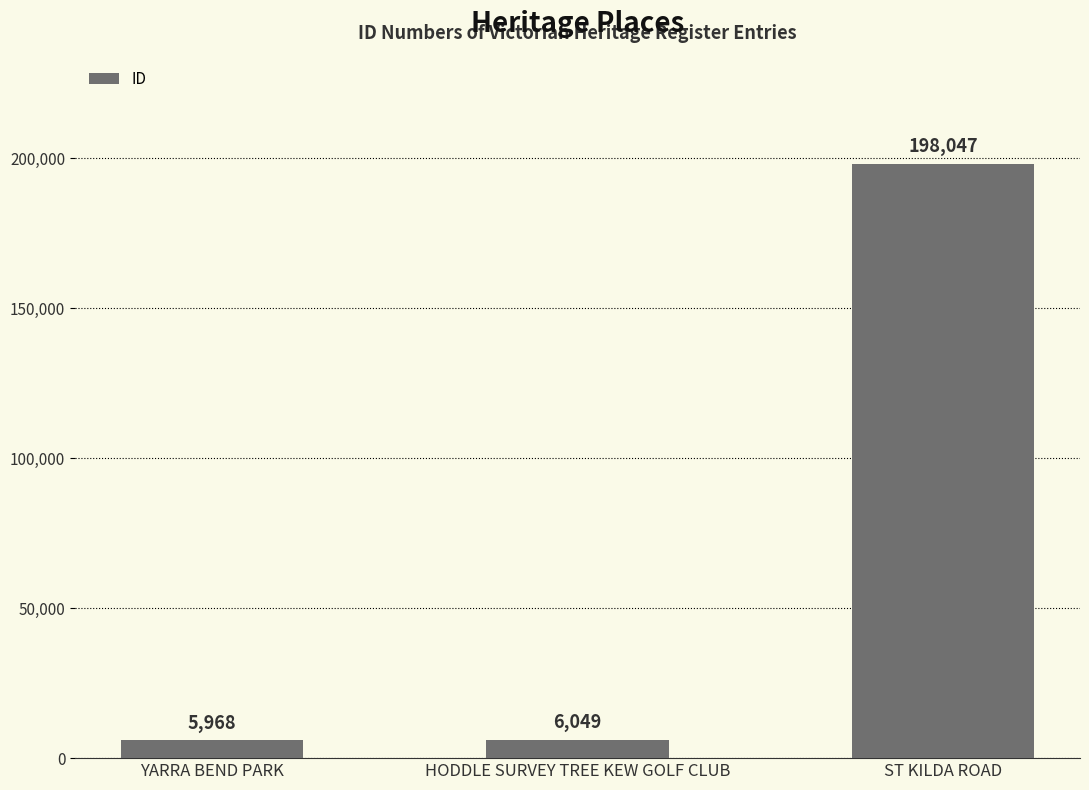

Which category has the lowest value across all series?

YARRA BEND PARK